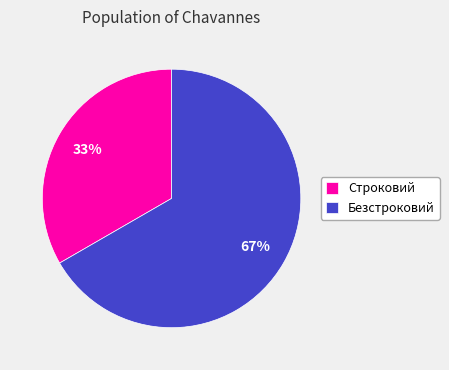

To the nearest percent, what portion does Строковий represent?

33%